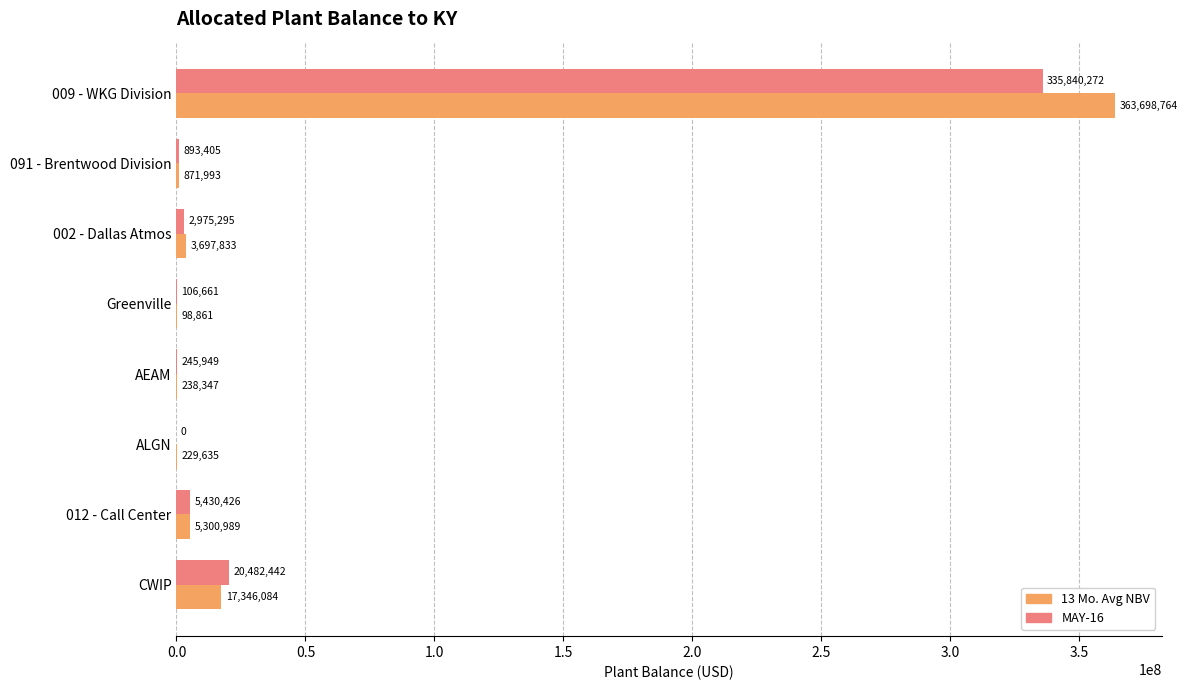

The value of 13 Mo. Avg NBV at ALGN is 229634.7. True or false?

True